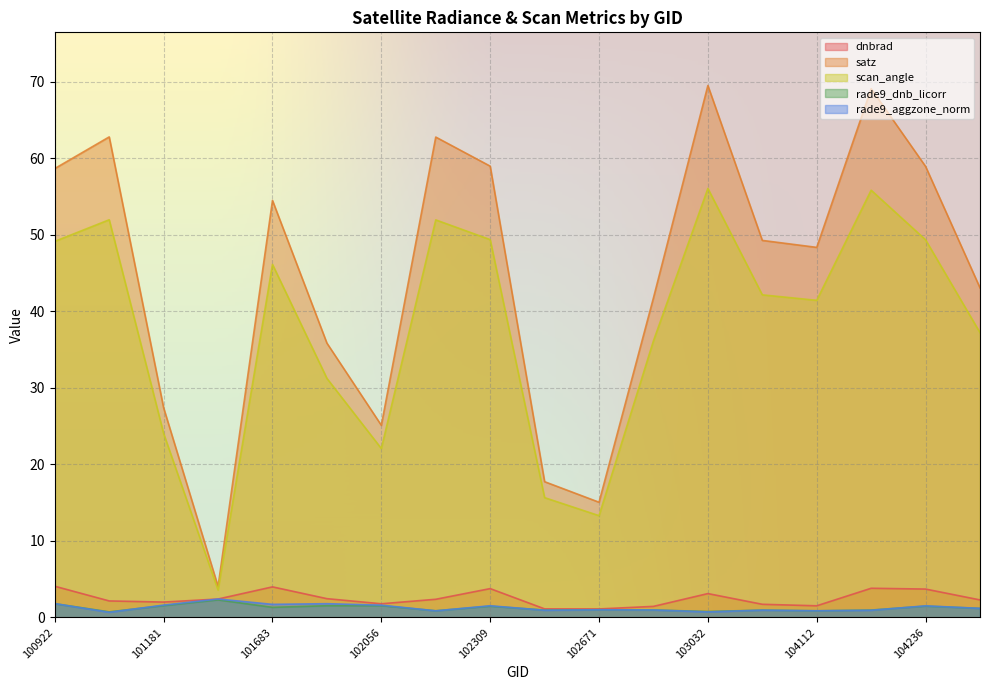

Rank the categories by scan_angle value from highest to lowest.

103032, 104119, 100930, 102300, 102309, 104236, 100922, 101683, 103040, 104112, 104355, 102792, 101805, 101181, 102056, 102551, 102671, 101304